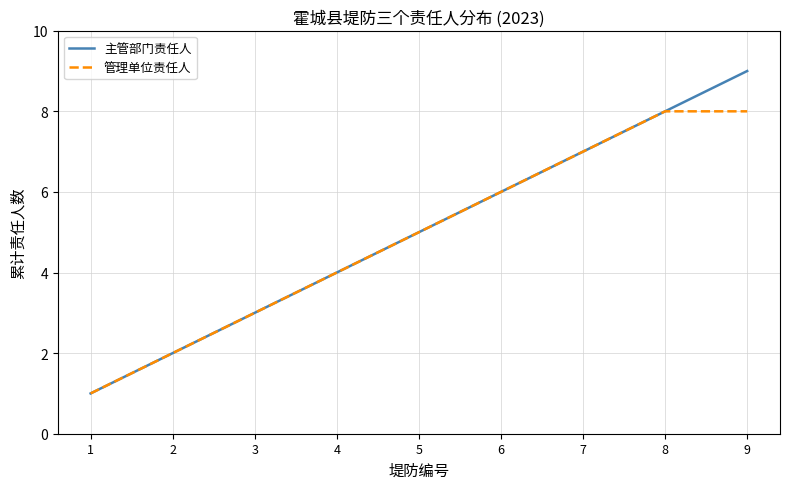

True or false: 管理单位责任人 has a value of 3 at 2.

False